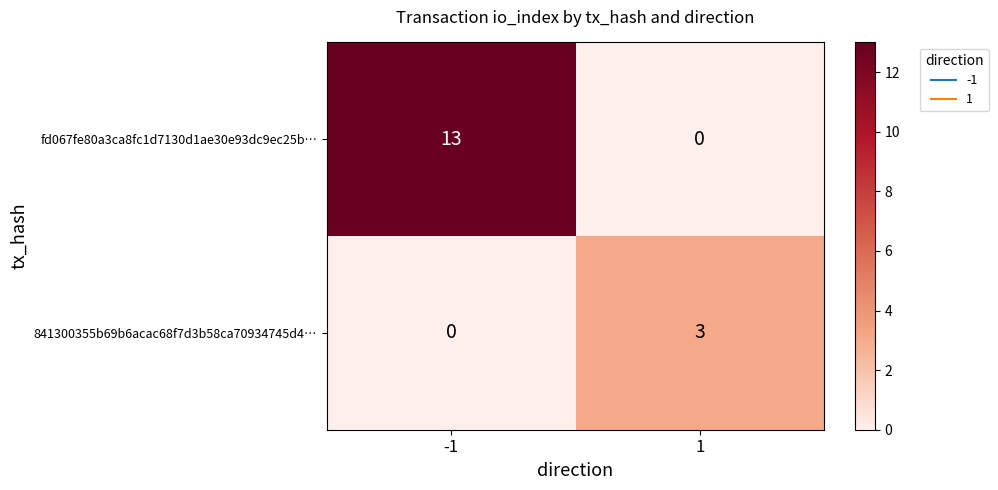

What is the difference between the 841300355b69b6acac68f7d3b58ca70934745d4… values at 1 and -1?

3